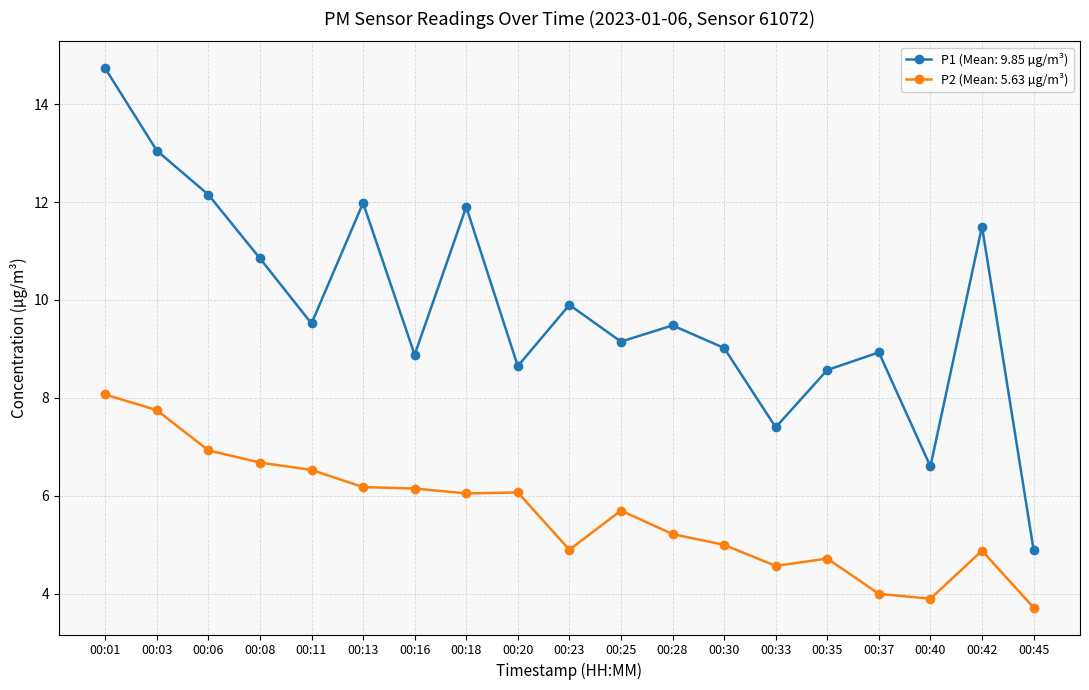

True or false: P2 (Mean: 5.63 µg/m³) has more than 1 points higher than both neighbors.

True